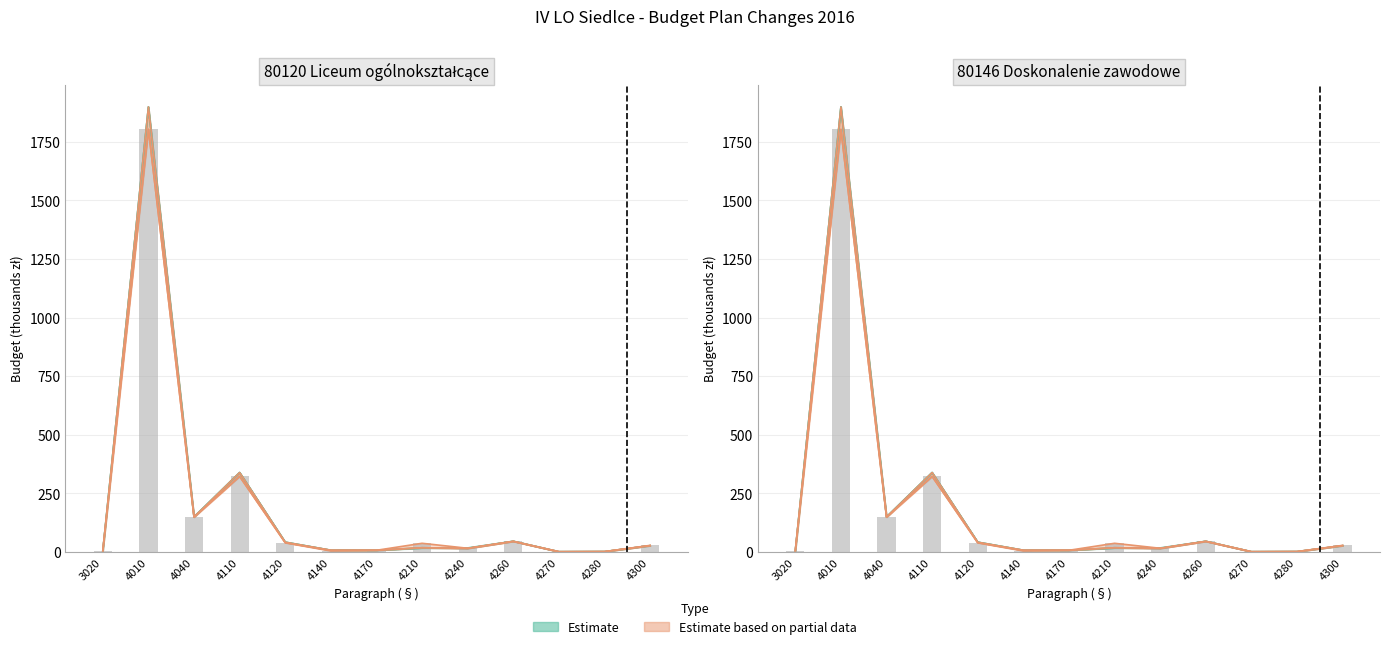

How many values in the Stan na 29.02.2016 series exceed 17?

7